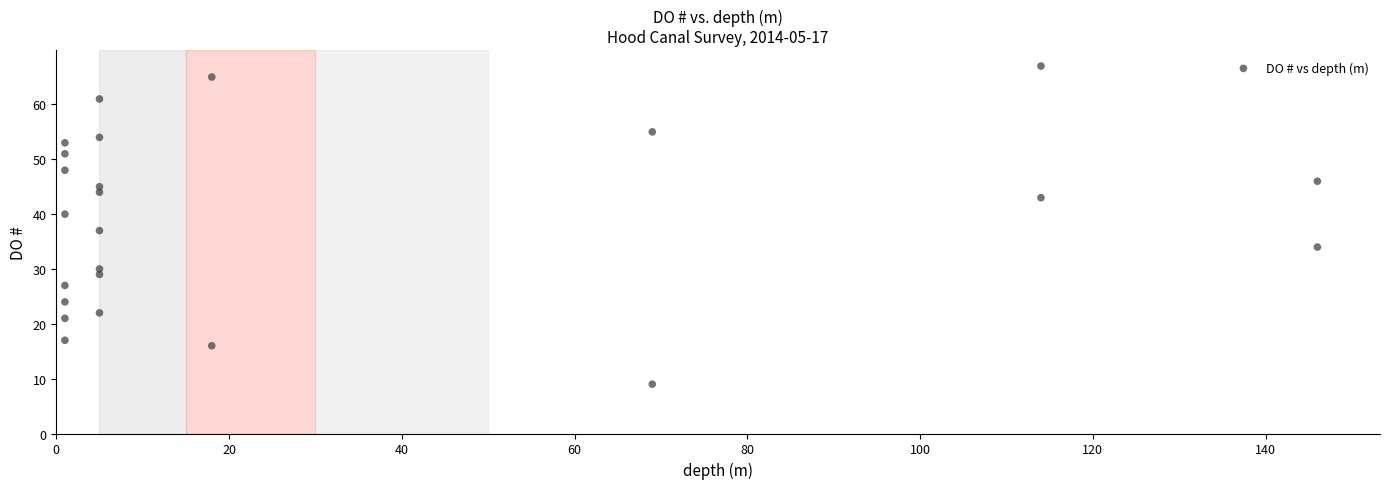

What Y value in the scatter plot is closest to 38?

37